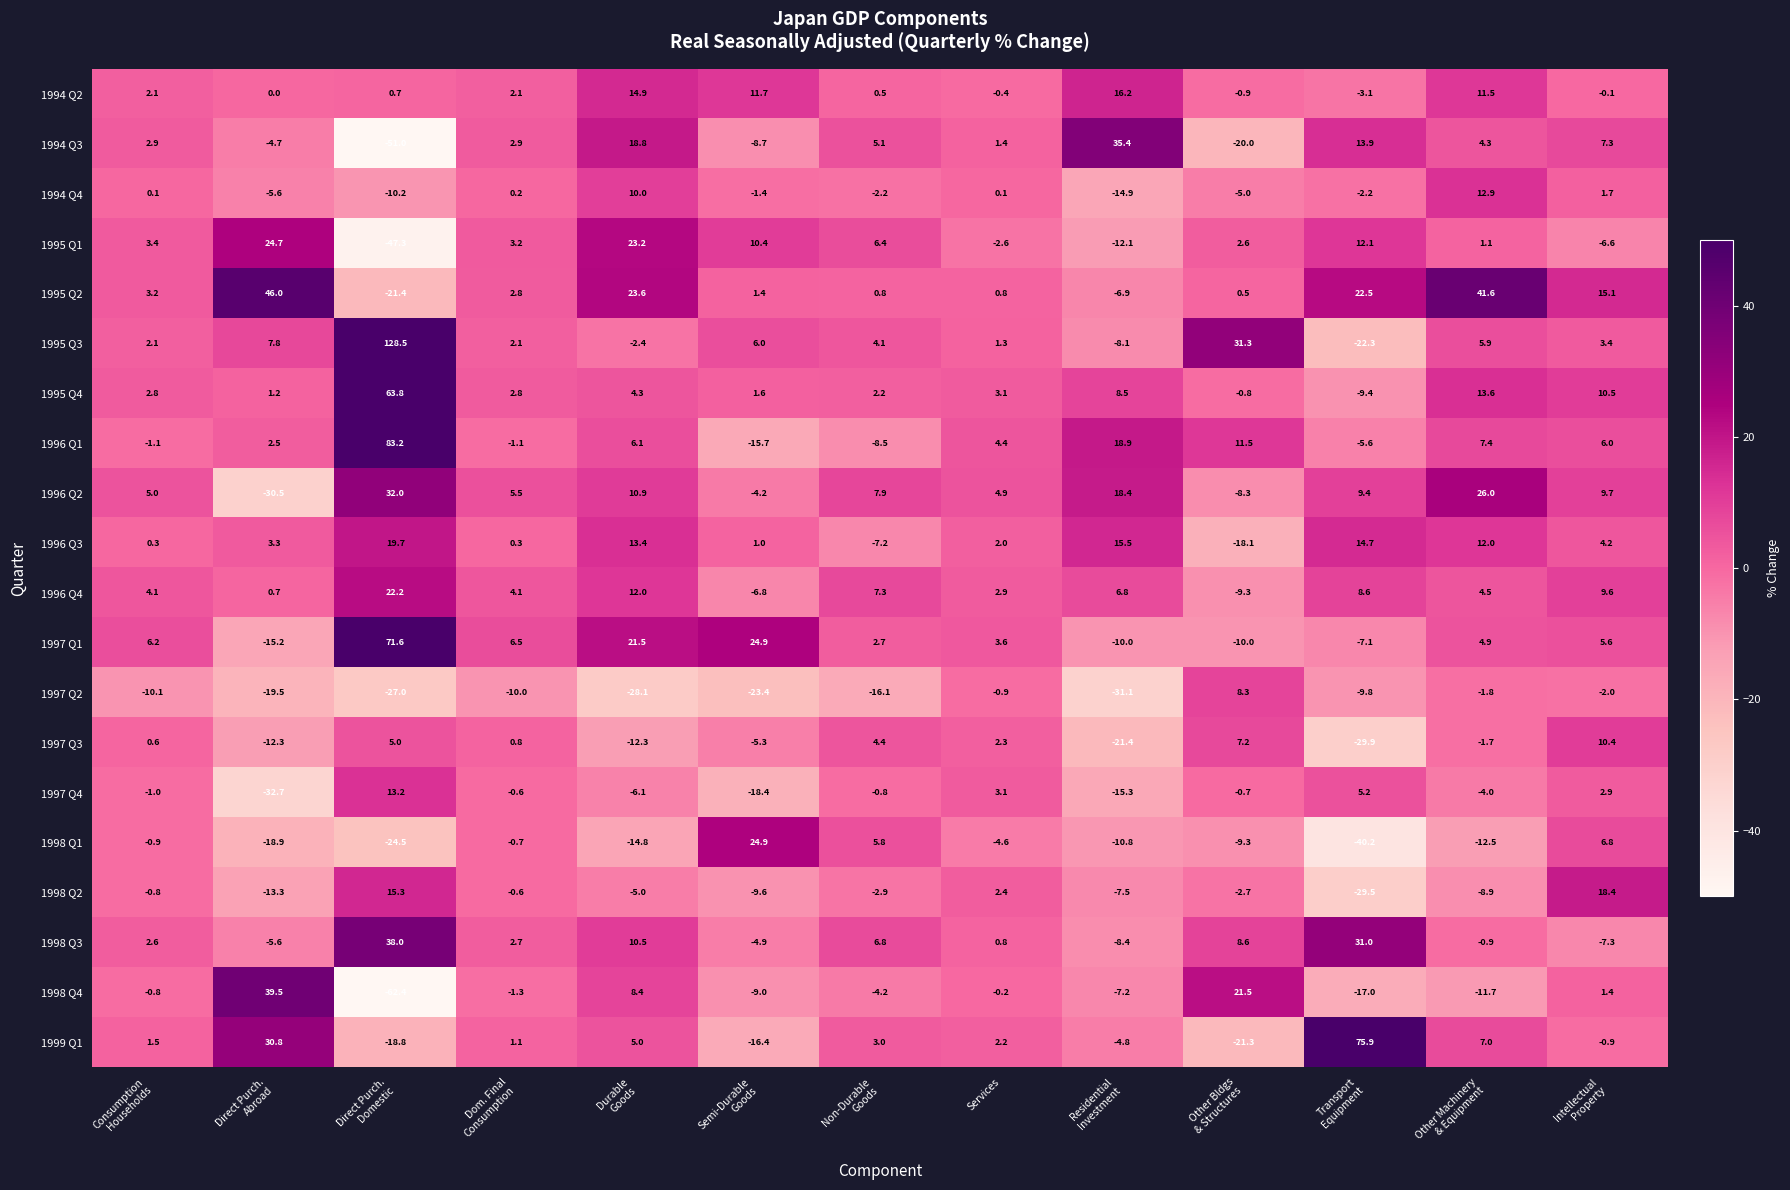

Between Non-Durable
Goods and Transport
Equipment, which series saw the biggest shift?

1999 Q1